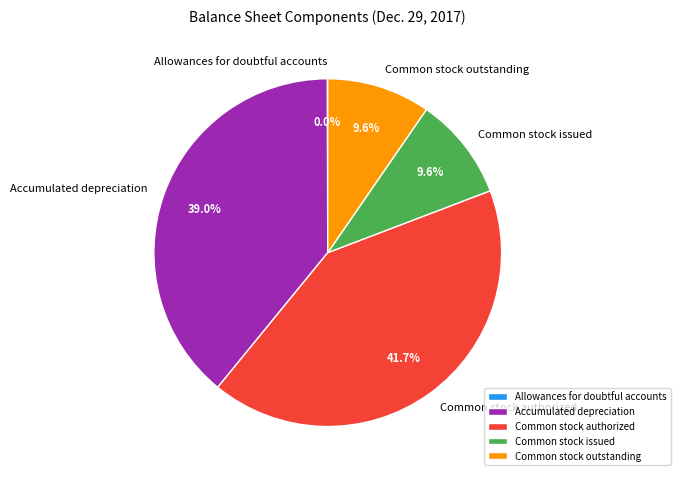

Which category has the biggest portion of the pie?

Common stock authorized